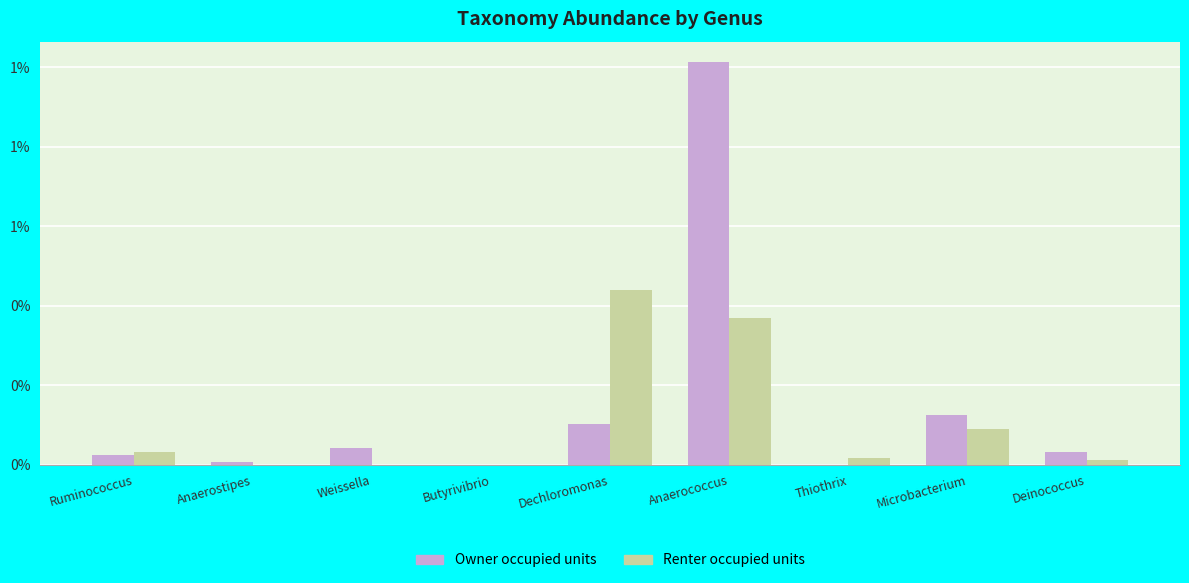

Are the bars grouped side by side (vs. stacked)?

Yes